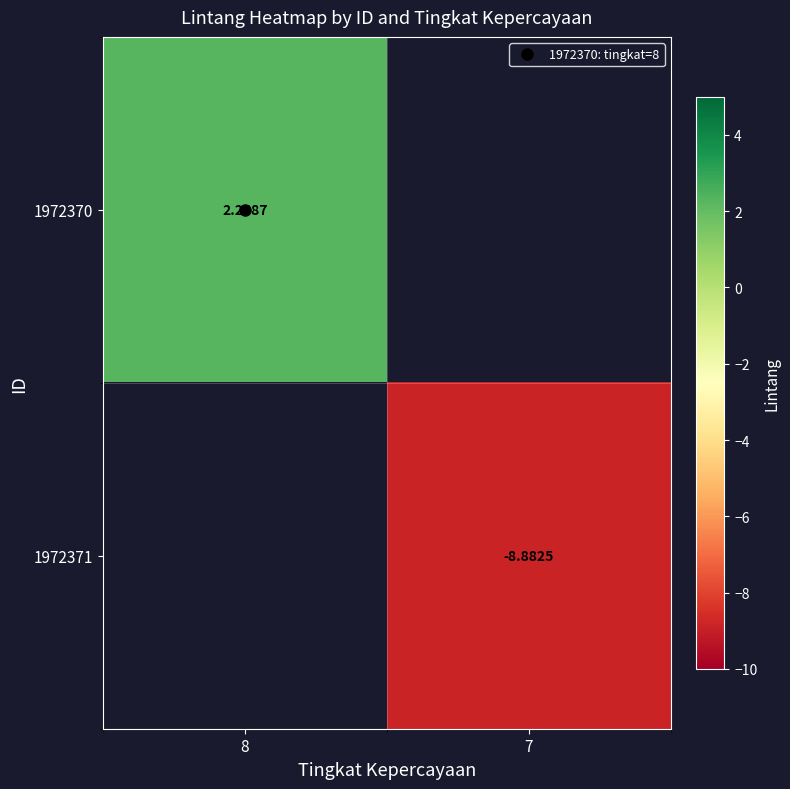

At which label does 1972370 reach its peak?

8